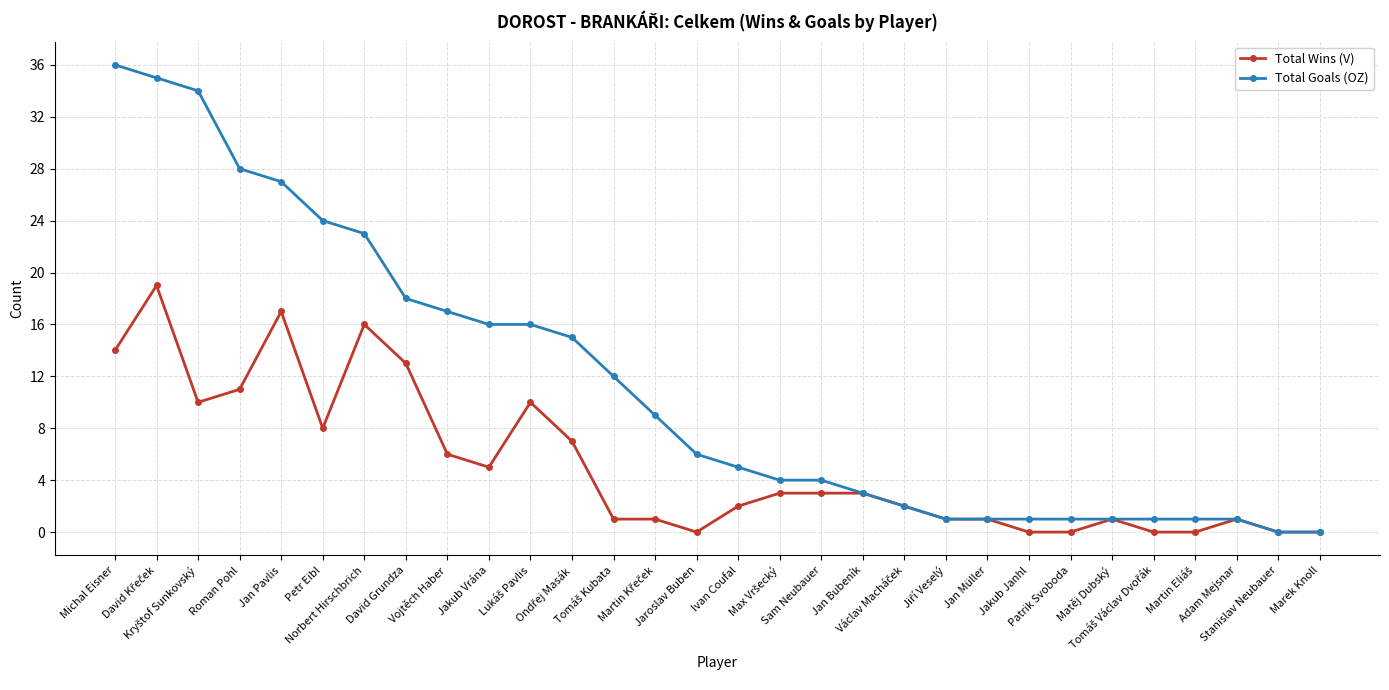

What is the highest value of the Total Goals (OZ) series?

36